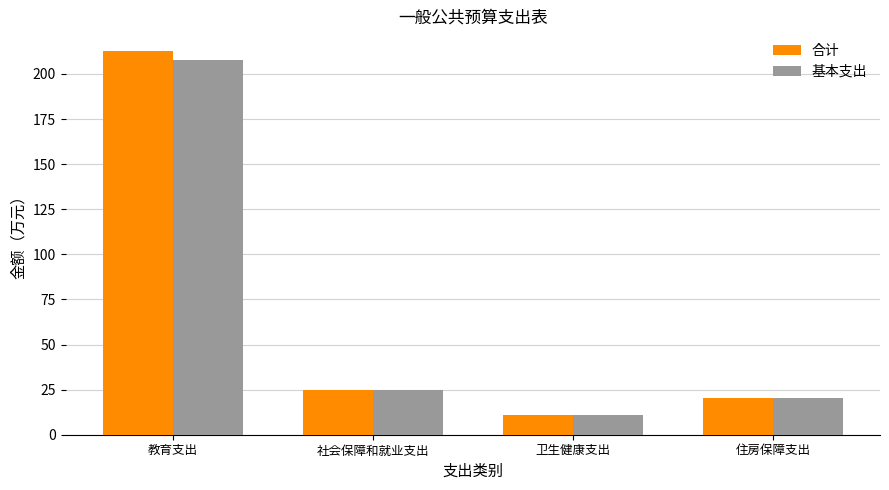

What is the value of the 合计 bar at the 4th from the left?

20.4